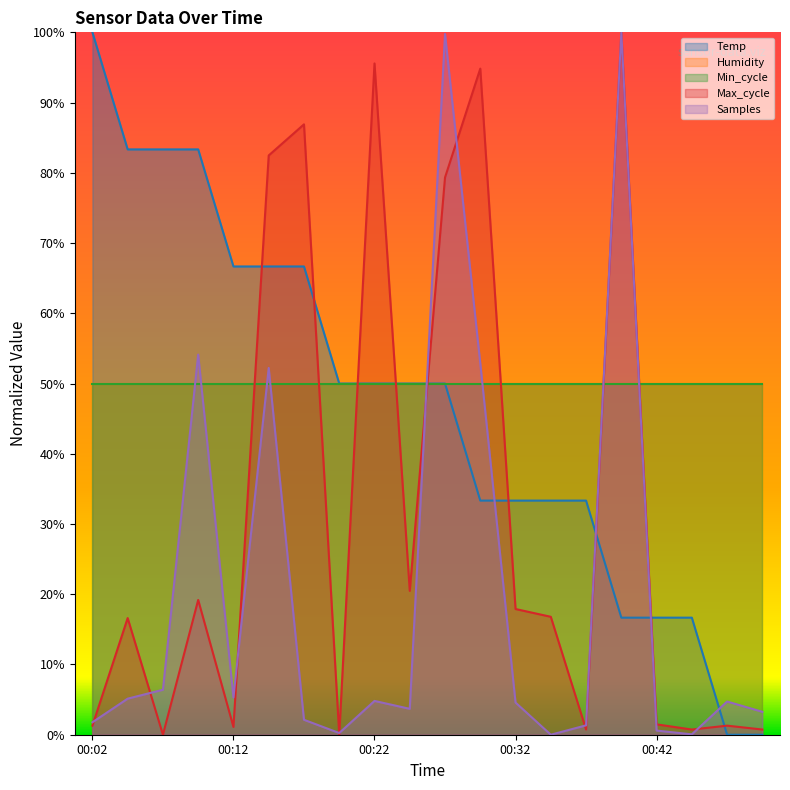

True or false: Temp has more than 1 interior local peaks.

False